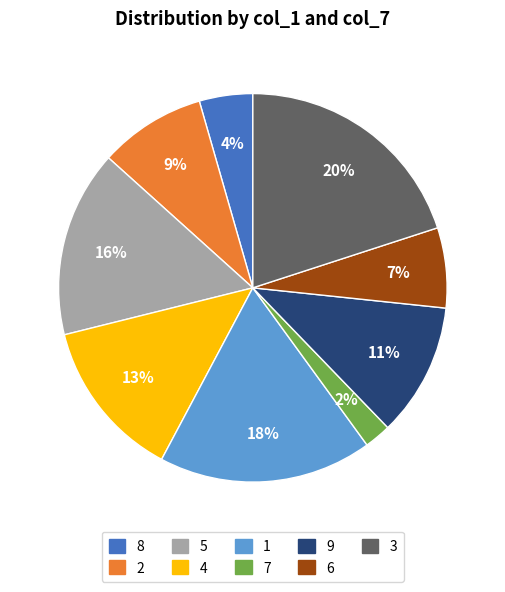

To the nearest percent, what is the average slice percentage?

11%